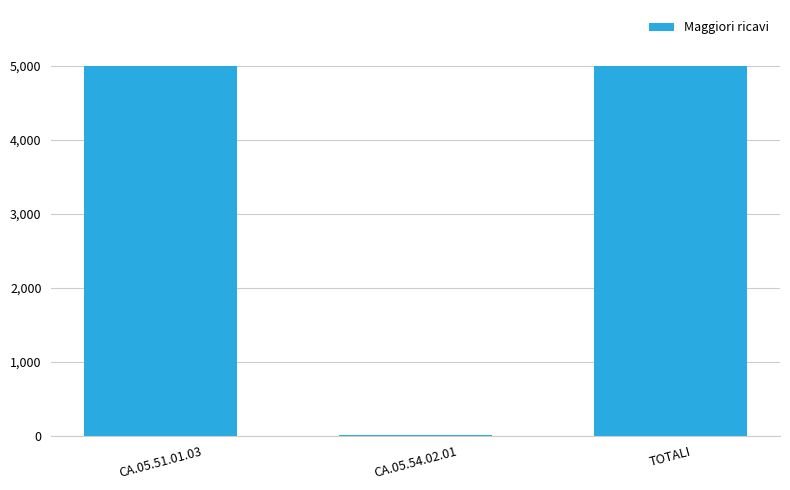

What is the maximum value shown in the chart?

5004.9